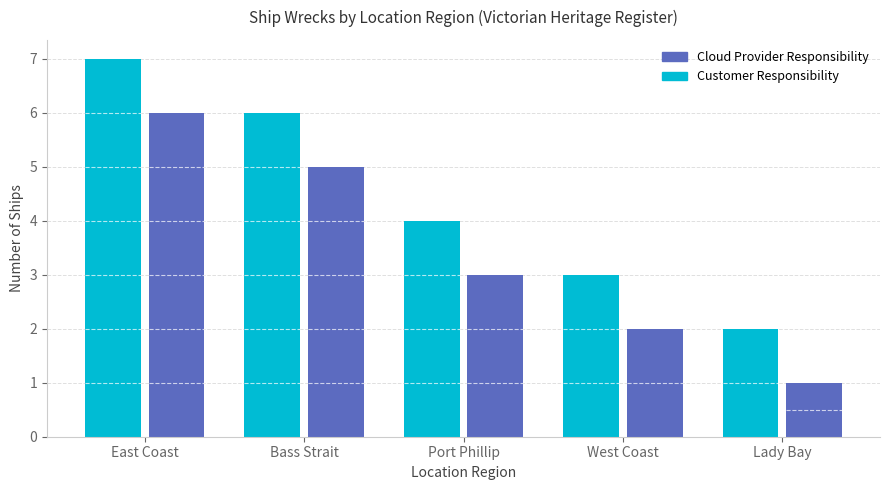

What is the average value of the Customer Responsibility series?

4